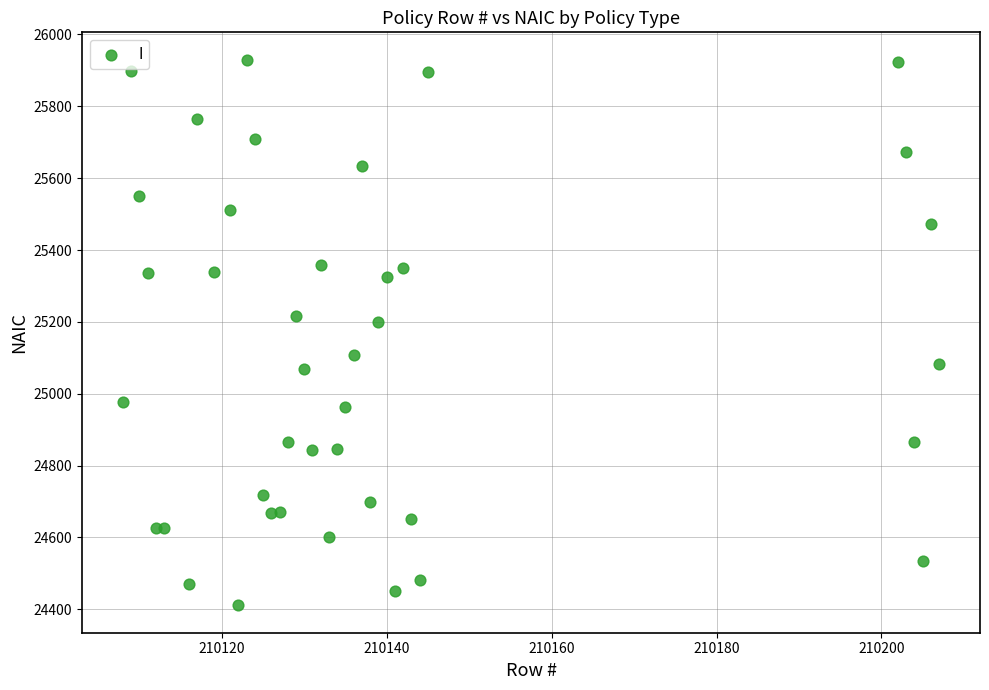

What Y value in the scatter plot is closest to 25170?

25200.8